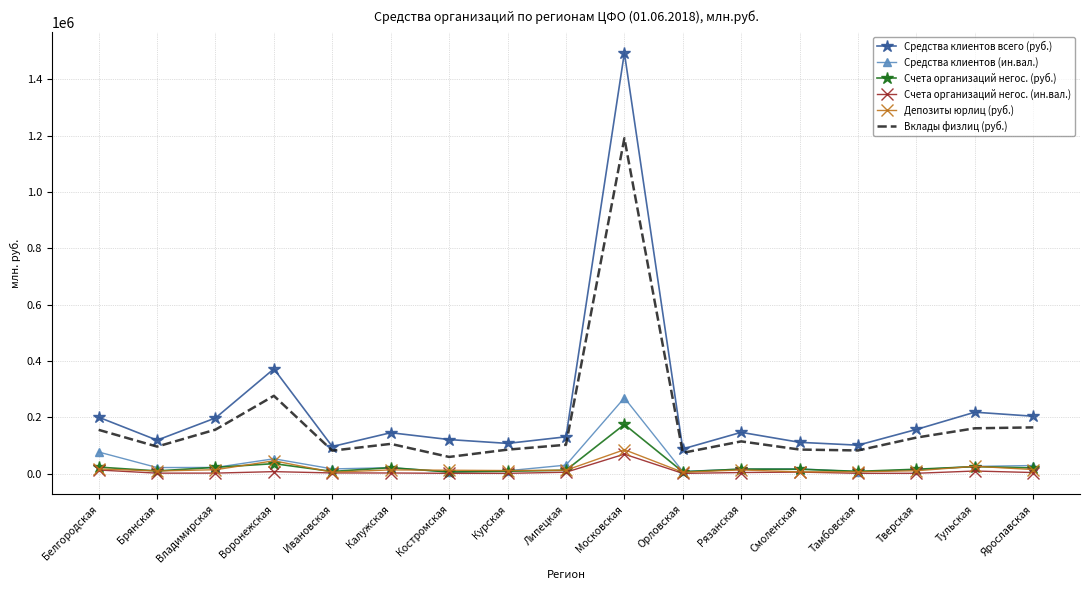

True or false: Средства клиентов всего (руб.) has more than 0 points higher than both neighbors.

True